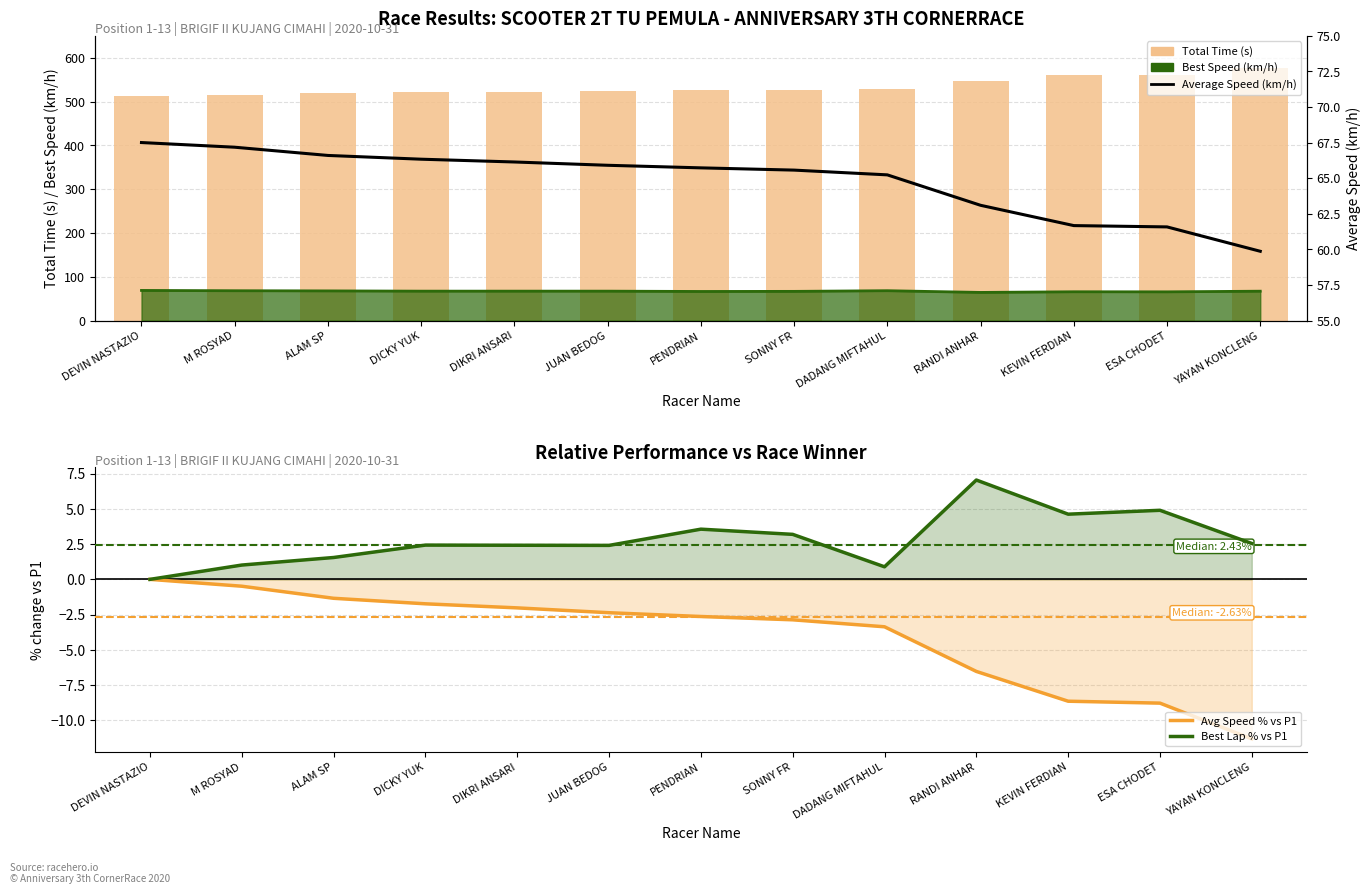

Which series has the widest spread of values?

Total Time (s)